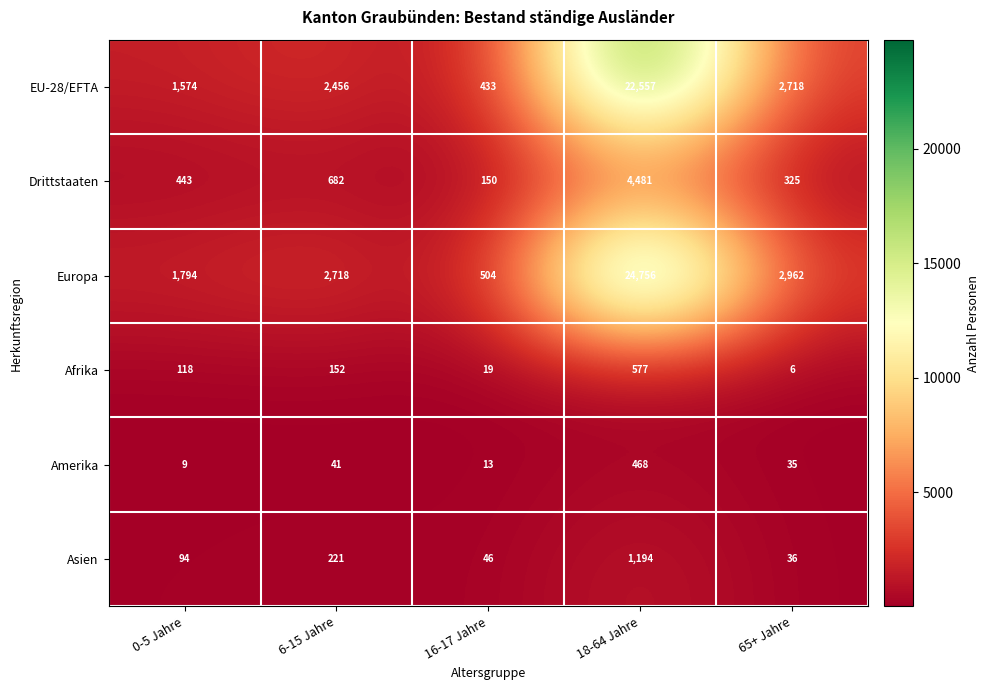

What is the greatest value displayed?

24756